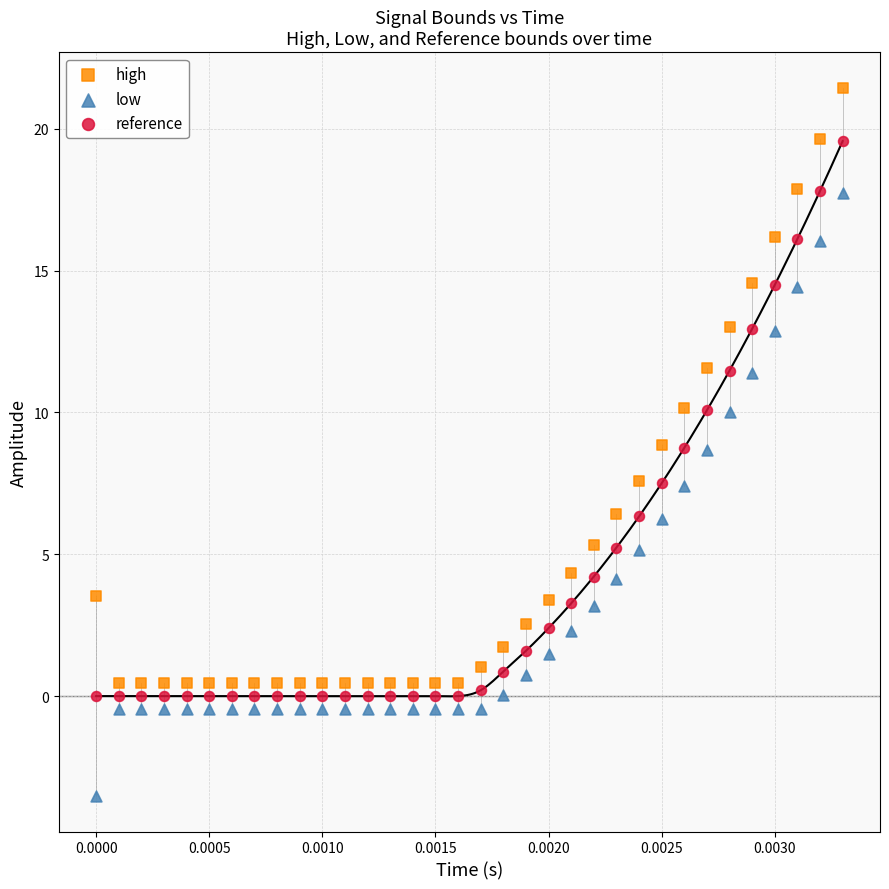

Which series contains the lowest Y value?

low